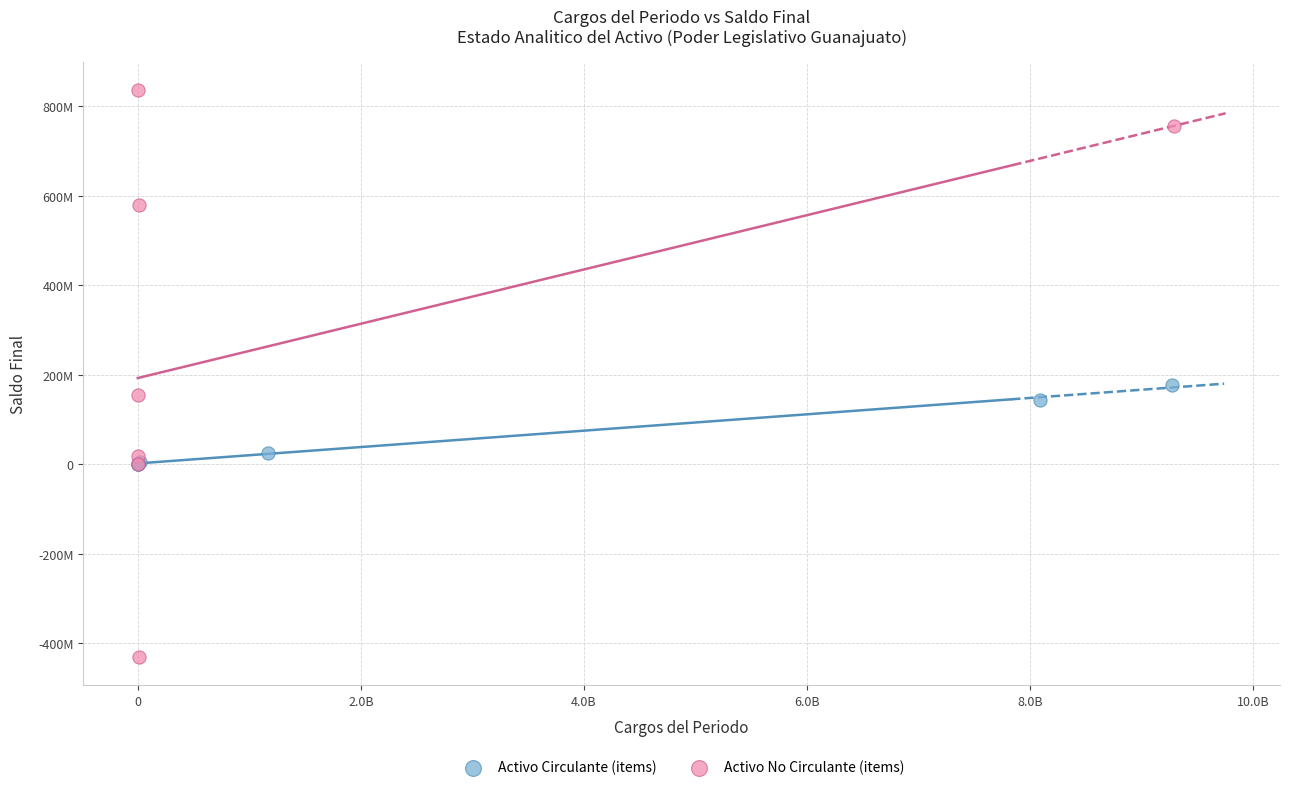

What are all the series names shown in the legend?

Activo Circulante (items), Activo No Circulante (items)